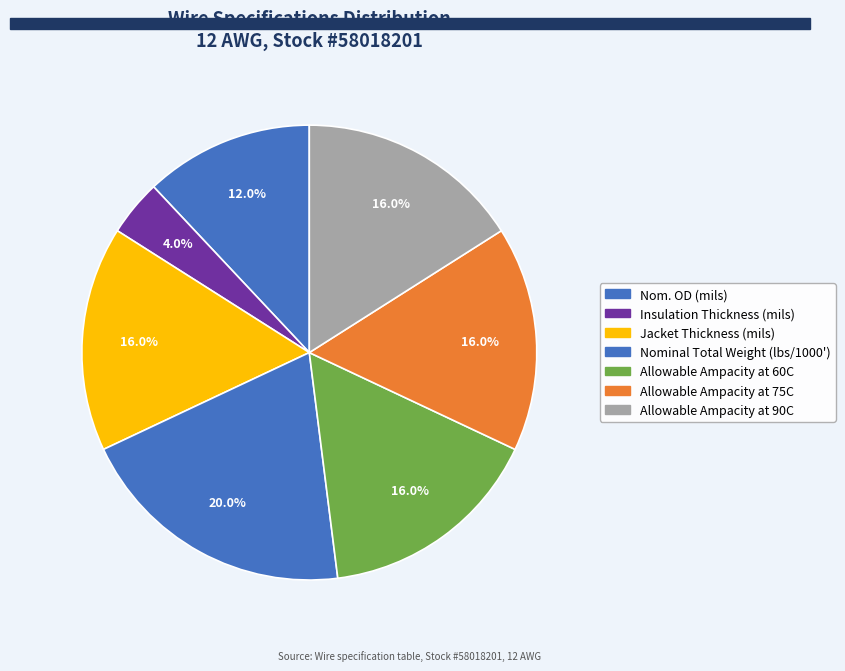

What is the smallest slice in the pie chart?

Insulation Thickness (mils)